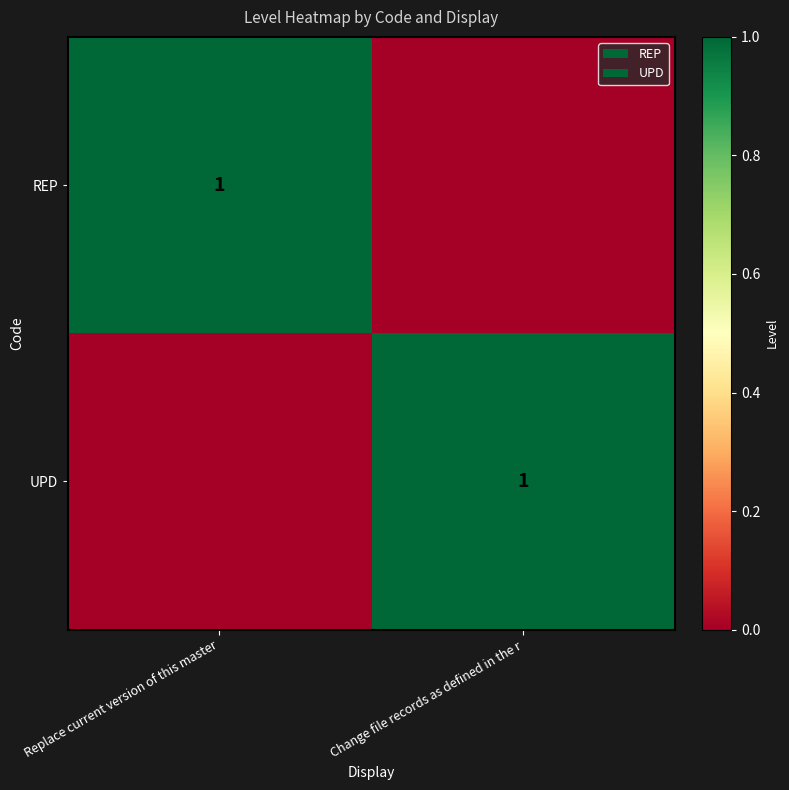

The value of UPD at Change file records as defined in the r is 0. True or false?

False